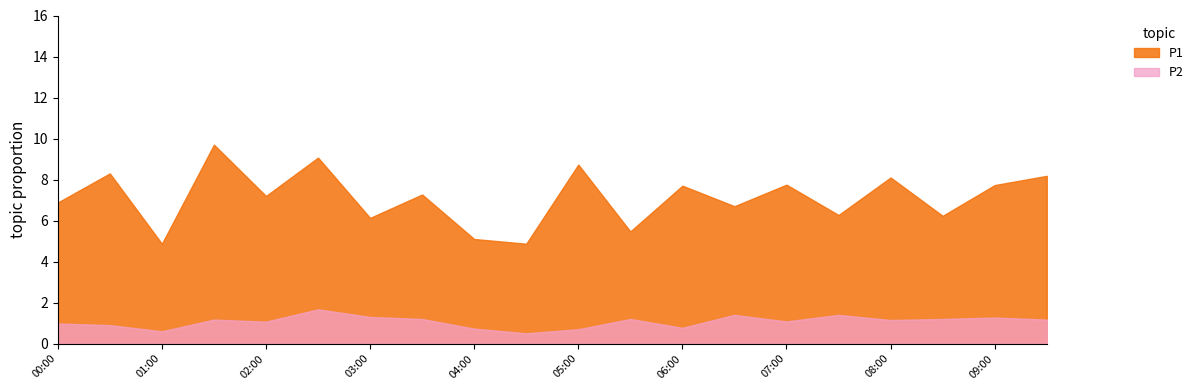

The value of P1 at 08:00 is 1.7. True or false?

False